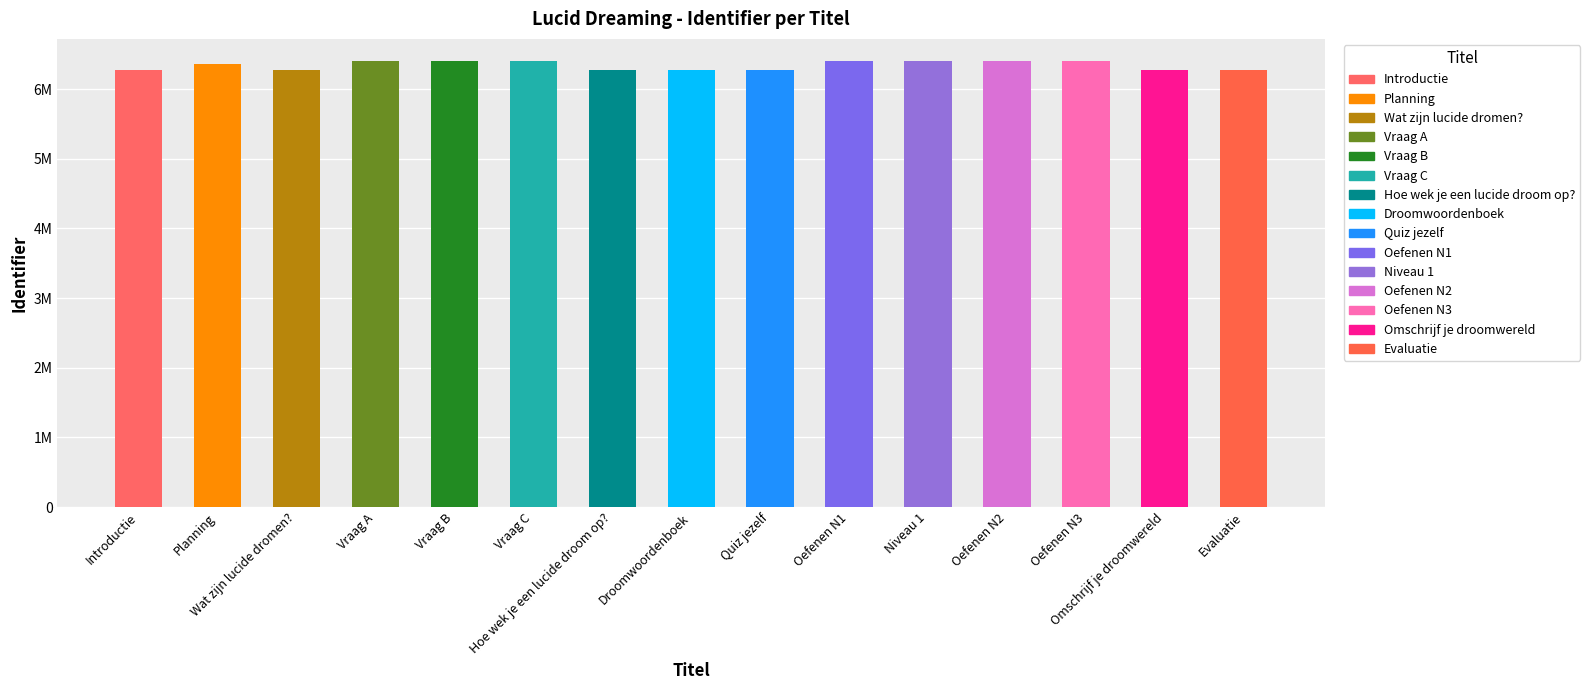

Does the chart contain any negative values?

No